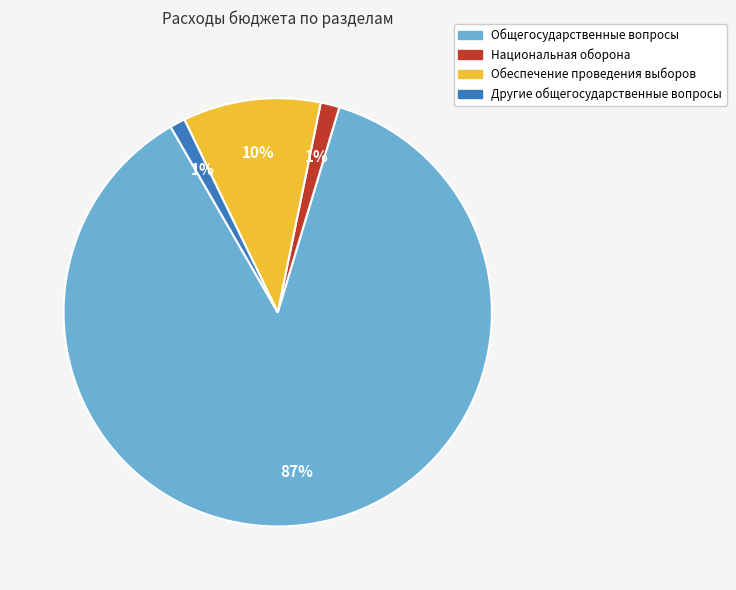

Is there any slice that represents more than half of the pie?

Yes